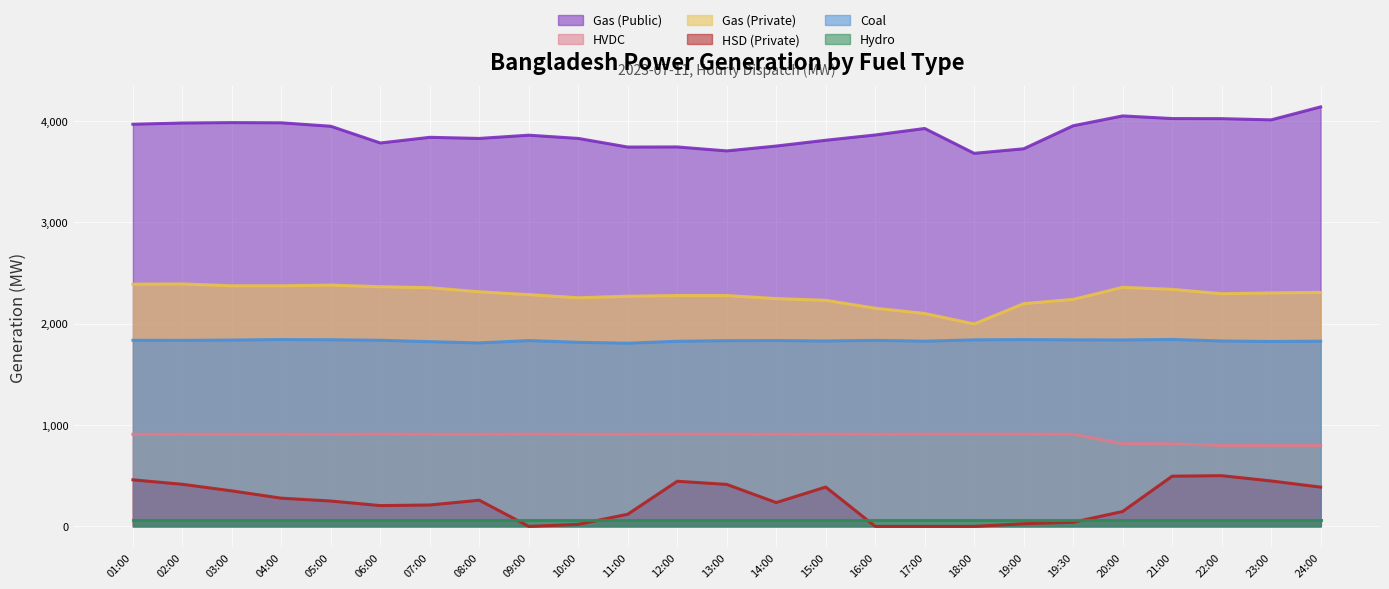

What is the minimum value for Coal?

1806